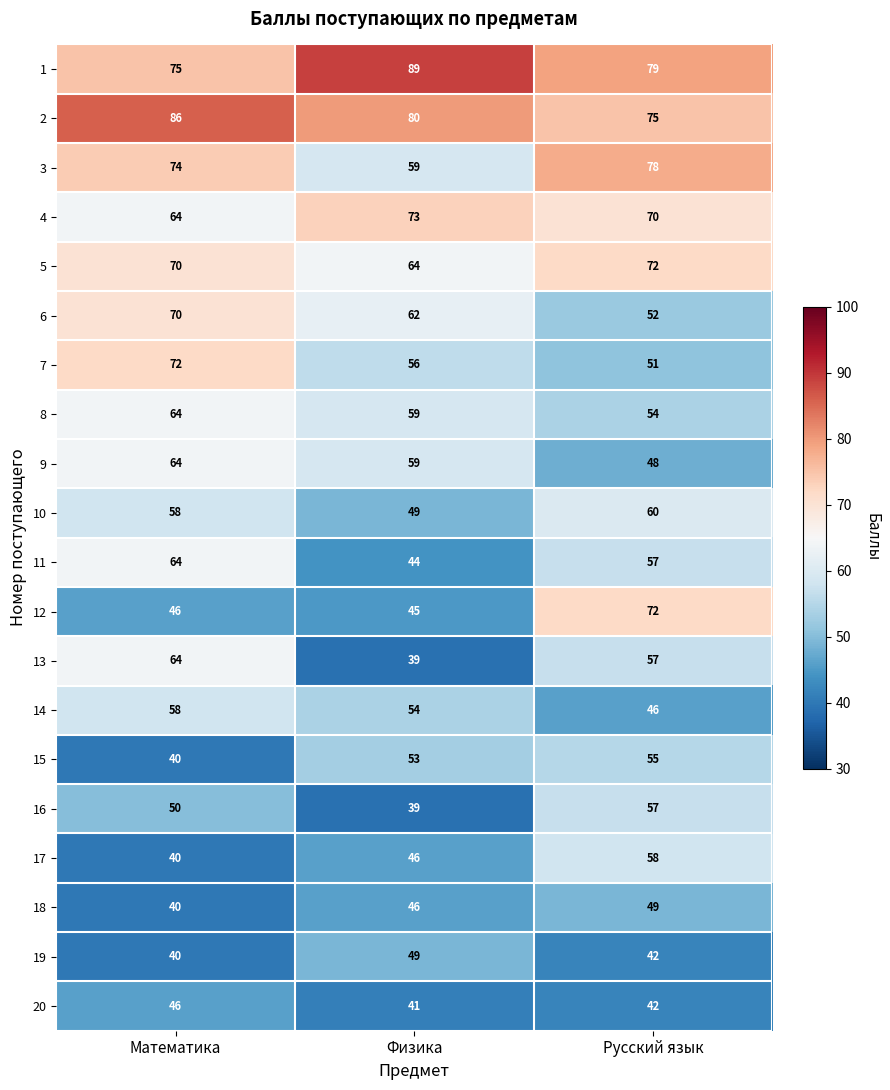

What is the difference between the maximum and minimum values in the 11 series?

20